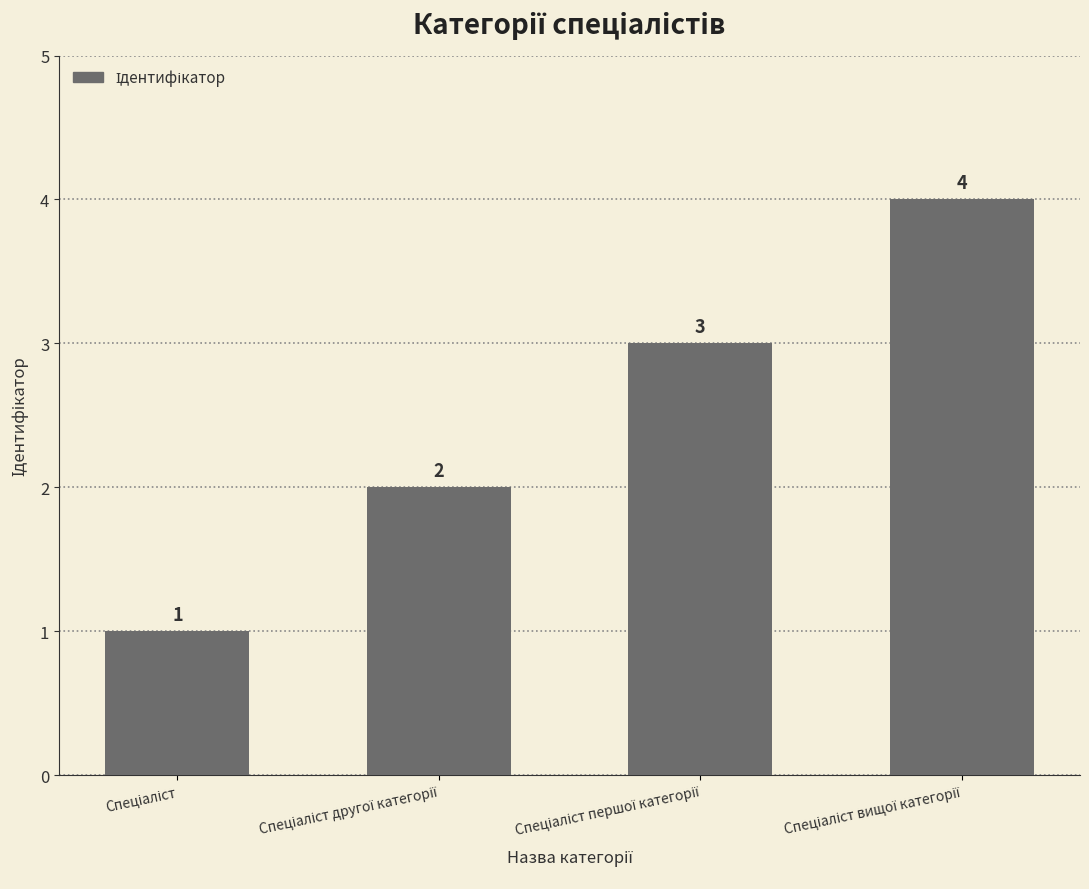

What is the value of the 4th bar from the left?

4